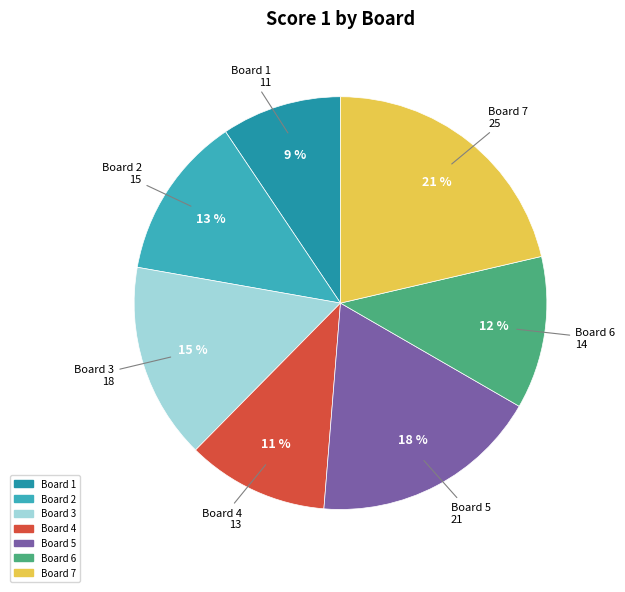

Is there any slice that represents more than half of the pie?

No